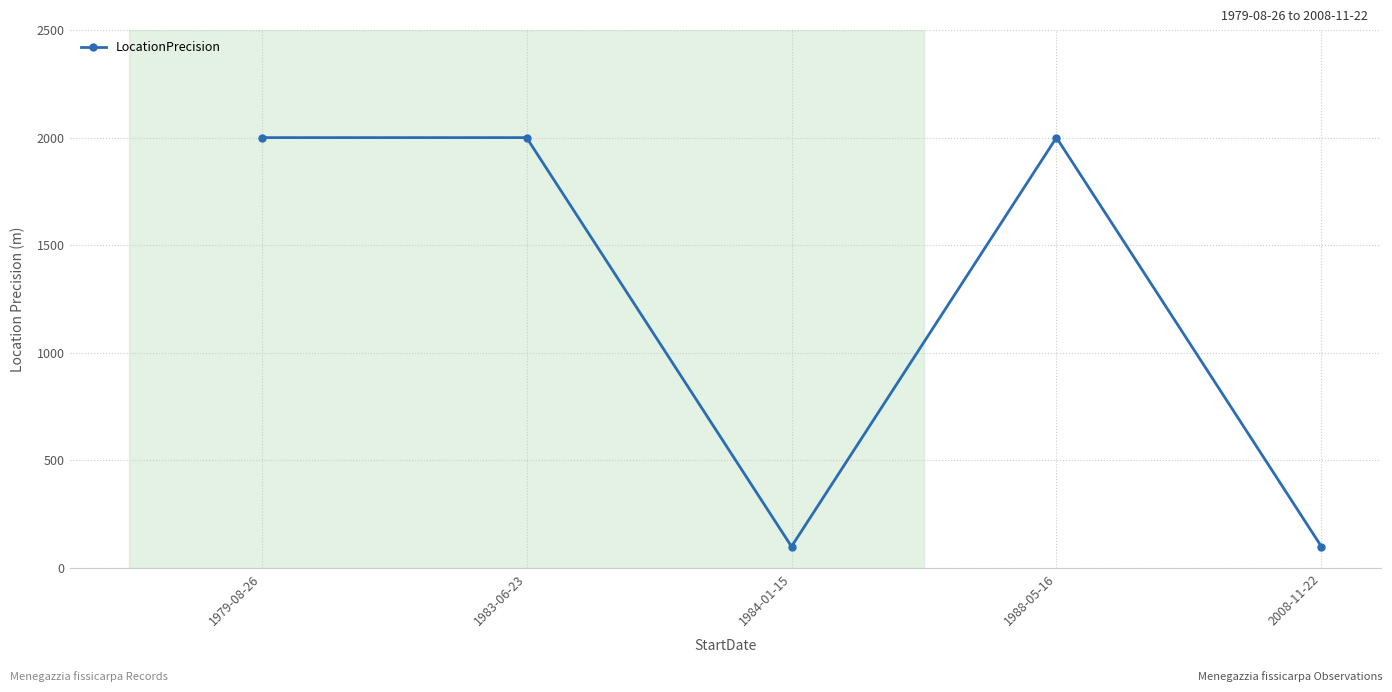

Reading left to right, what are all the values shown in this chart?

2000	2000	100	2000	100